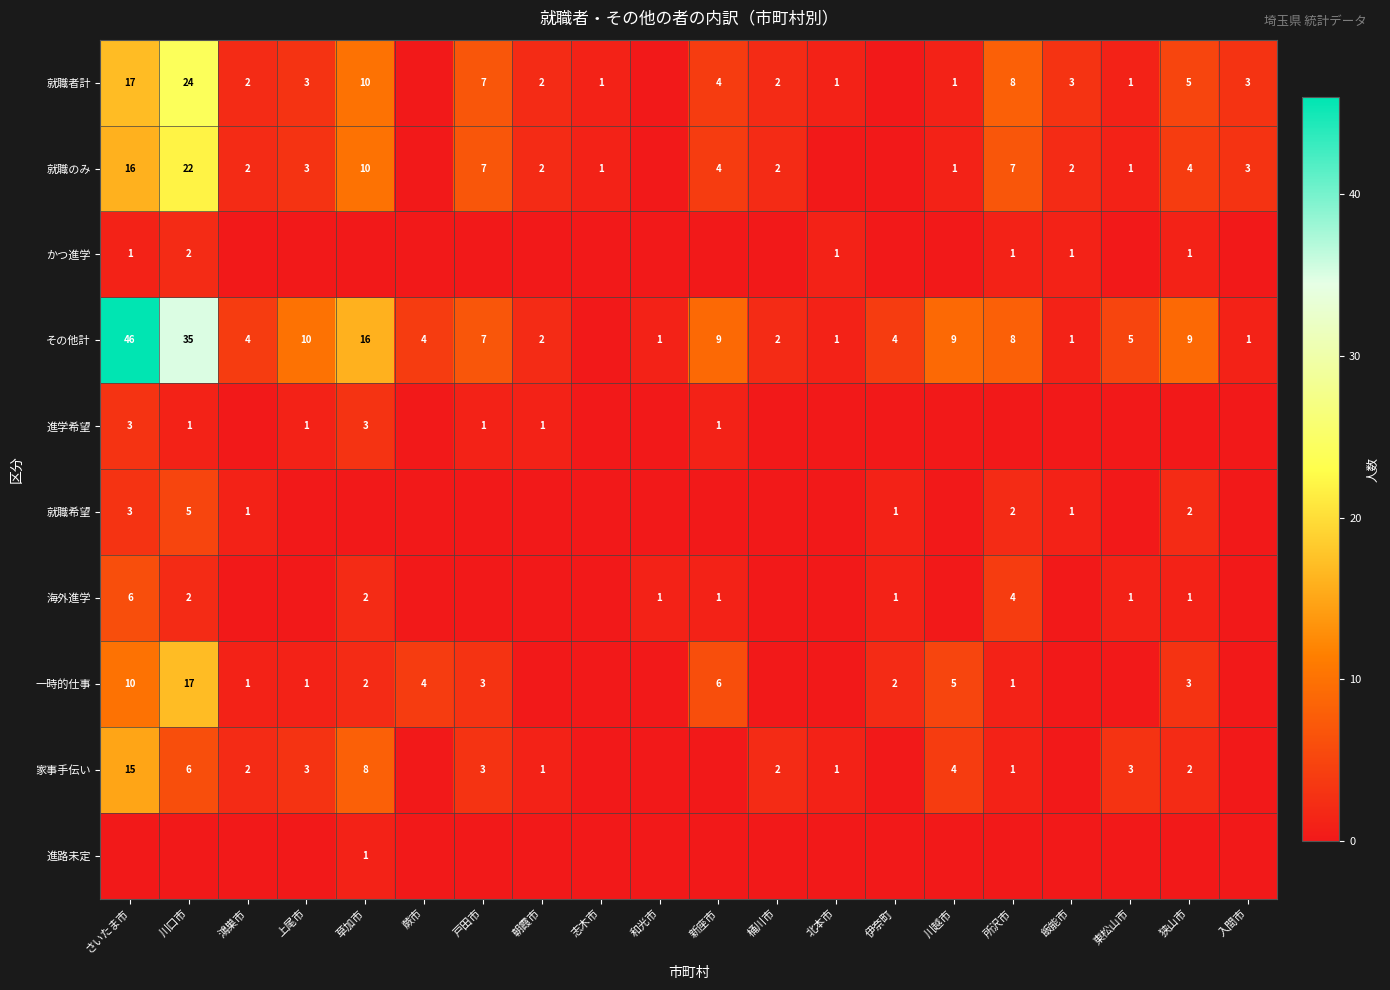

Which has a higher value, 川口市 or さいたま市?

川口市